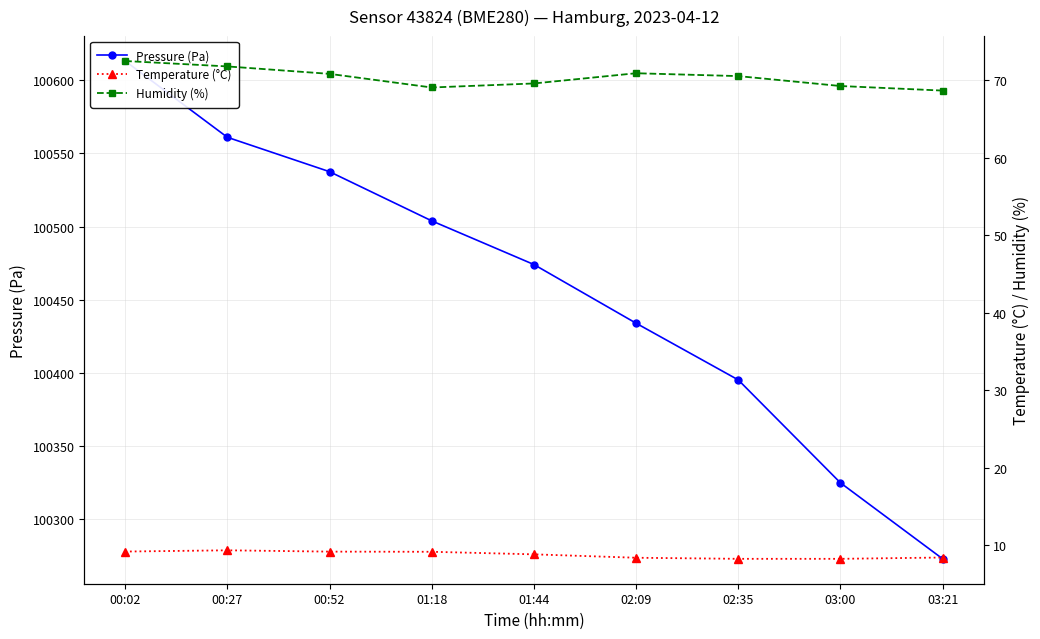

True or false: Temperature (°C) has more than 2 interior local peaks.

False